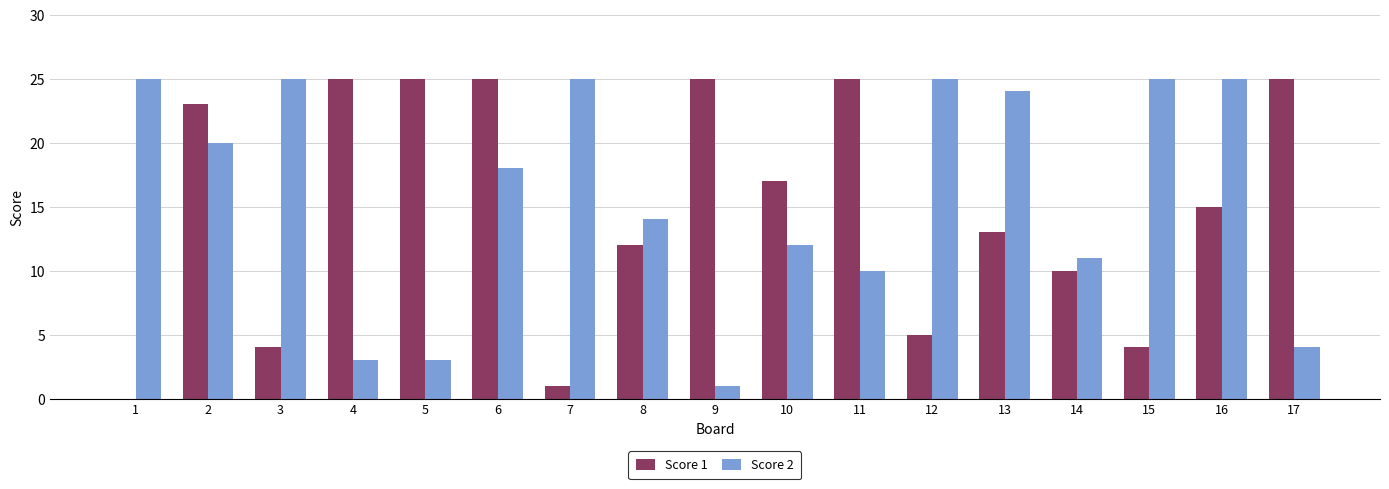

Between 7 and 10, which series saw the biggest shift?

Score 1